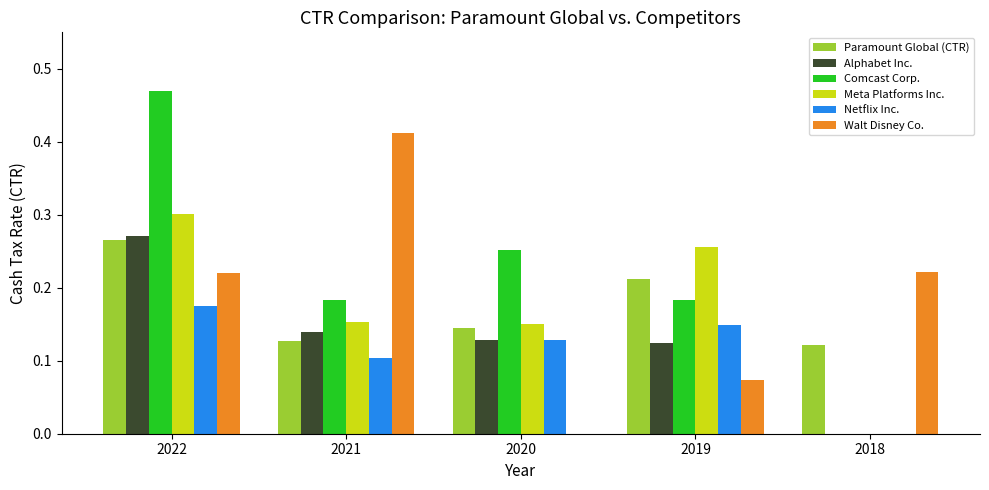

Between 2022 and 2019, which series saw the biggest shift?

Comcast Corp.